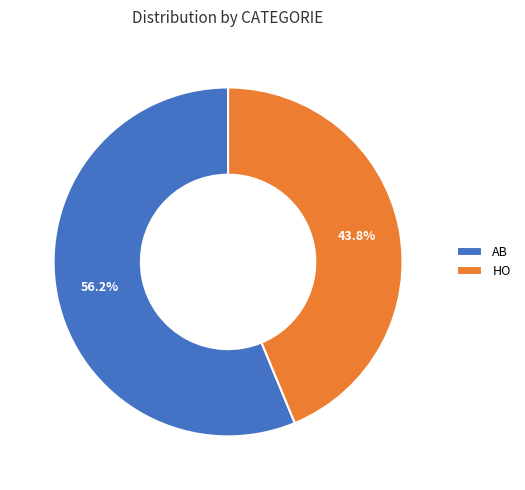

Approximately how many times larger is the value at HO compared to AB?

0.8